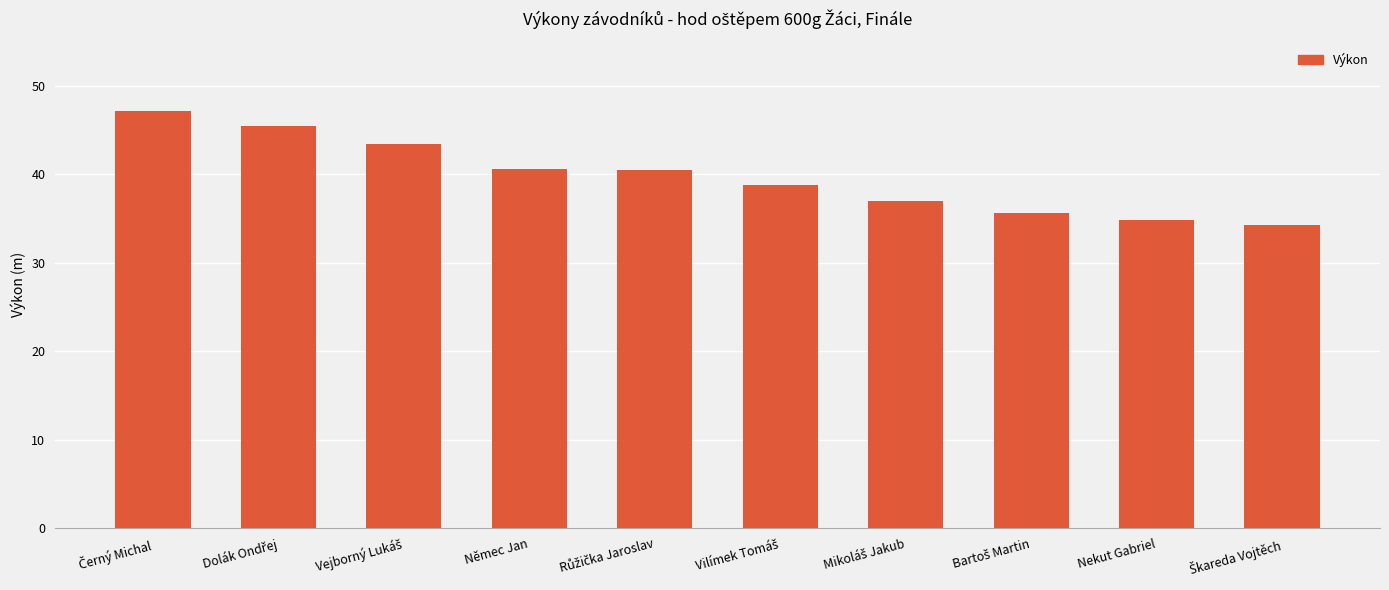

What is the average value?

39.8